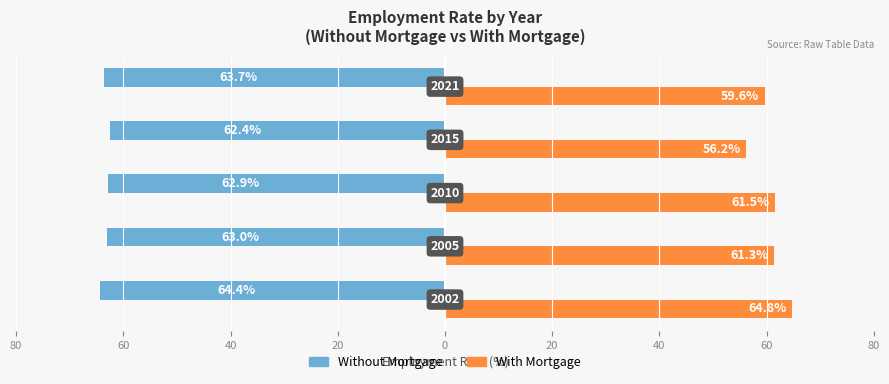

What are all the series names shown in the legend?

Without Mortgage, With Mortgage